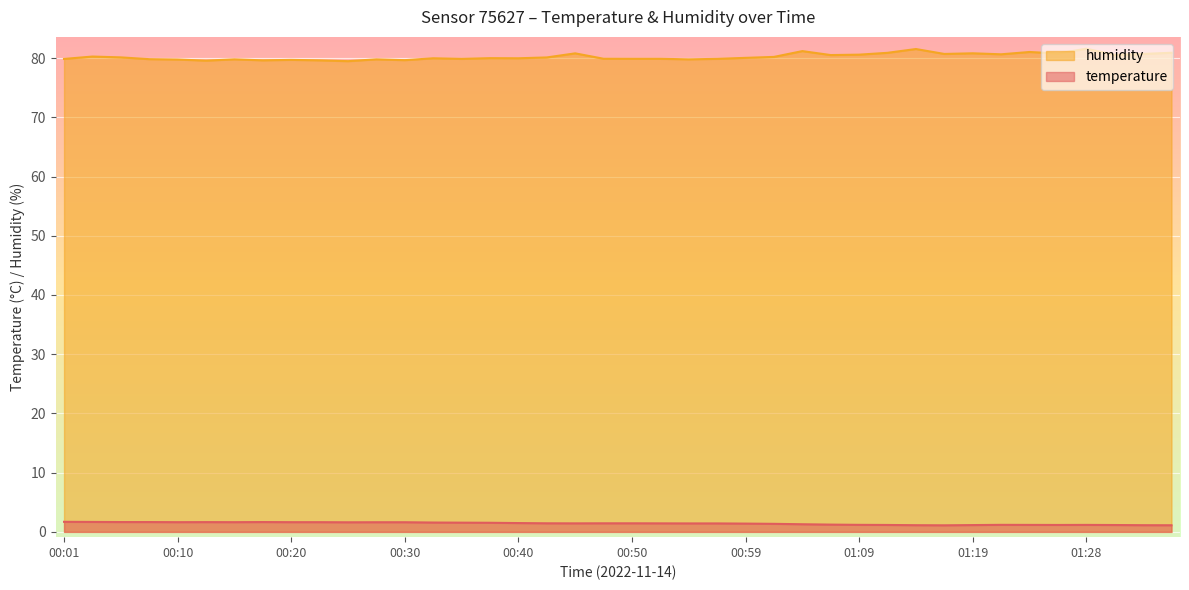

Rank the categories by humidity value from highest to lowest.

01:28, 01:14, 01:04, 01:24, 01:36, 01:11, 01:19, 00:45, 01:26, 01:16, 01:33, 01:21, 01:09, 01:31, 01:07, 00:03, 01:02, 00:06, 00:42, 00:59, 00:37, 00:33, 00:40, 00:47, 00:50, 00:52, 00:35, 00:57, 00:01, 00:08, 00:15, 00:28, 00:54, 00:10, 00:20, 00:30, 00:18, 00:23, 00:13, 00:25